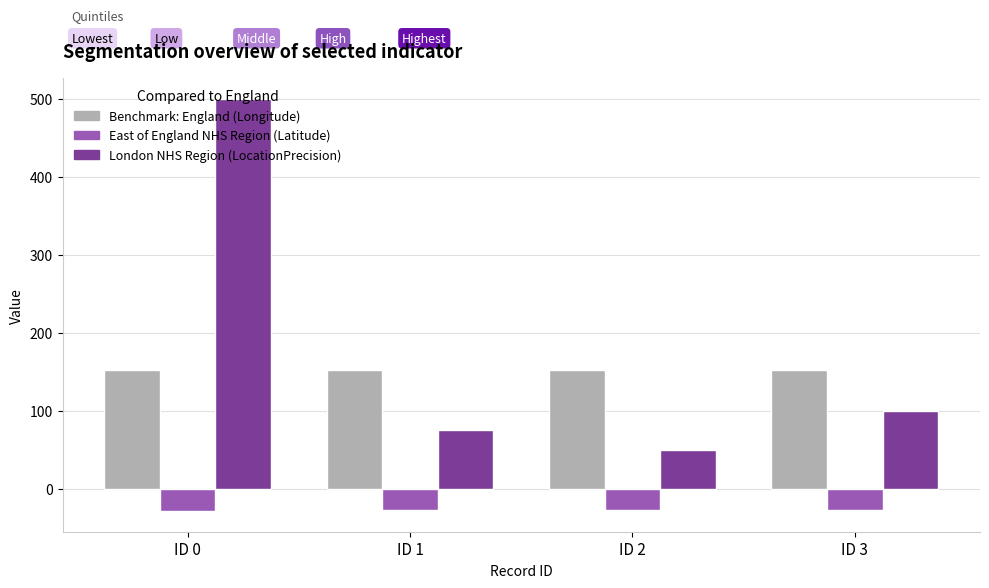

Which category has the highest value across all series?

ID 0